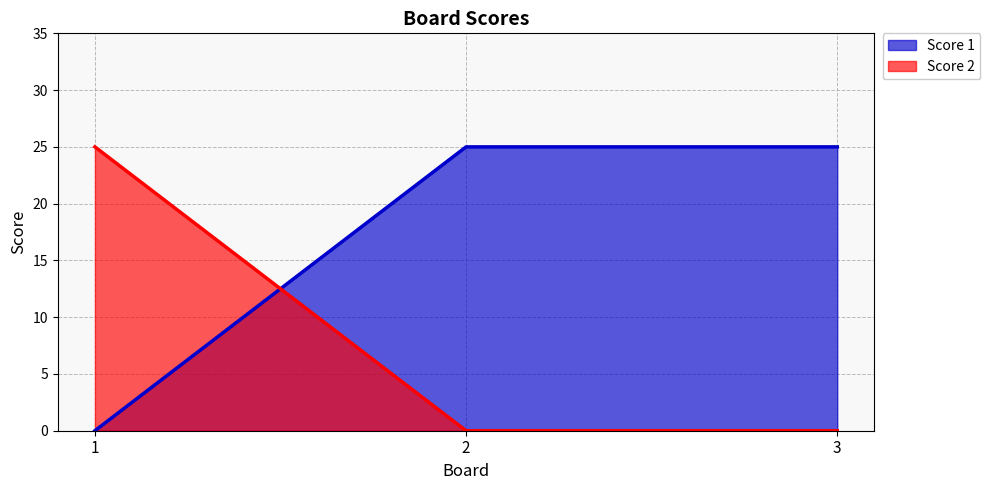

At which label is Score 2 closest to 12?

2